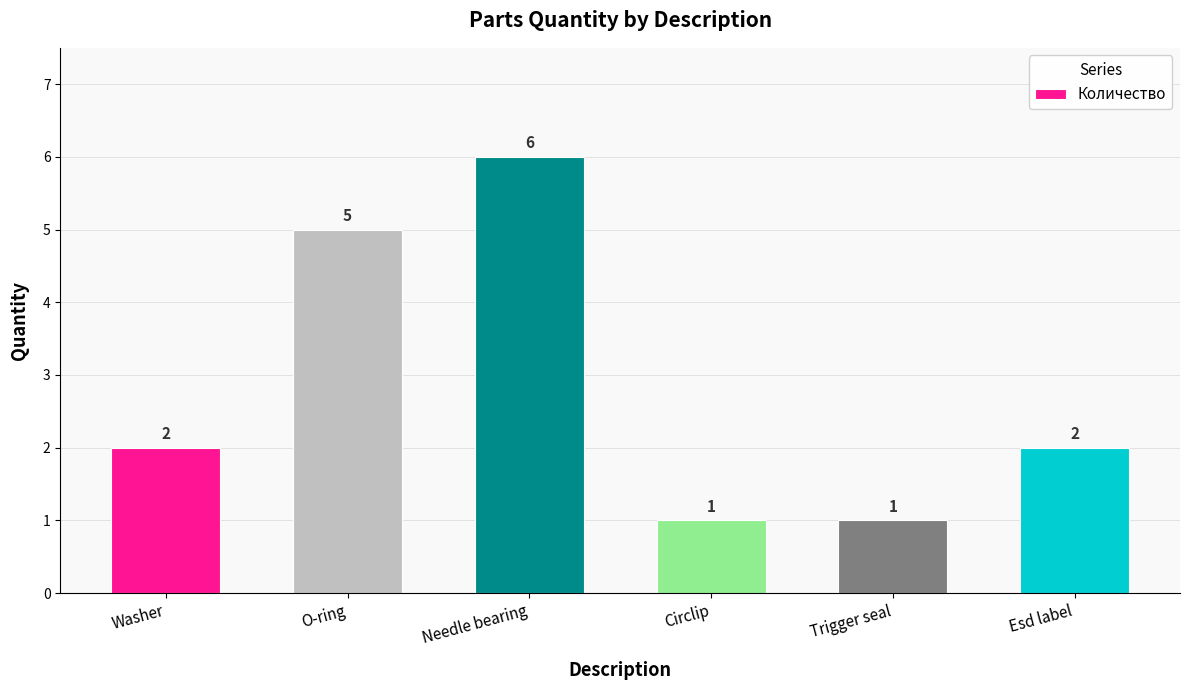

Which label corresponds to the largest value in the chart?

Needle bearing